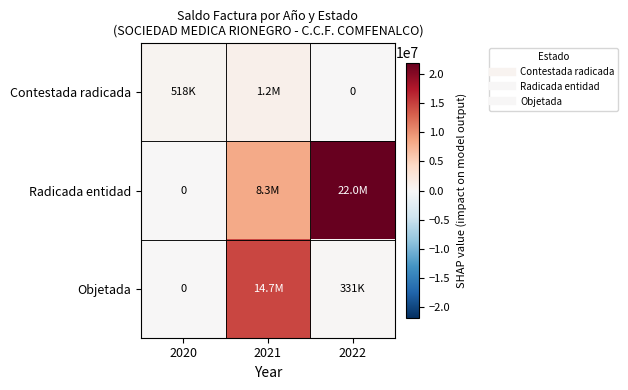

What is the sum of the Objetada values at 2022 and 2020?

331100